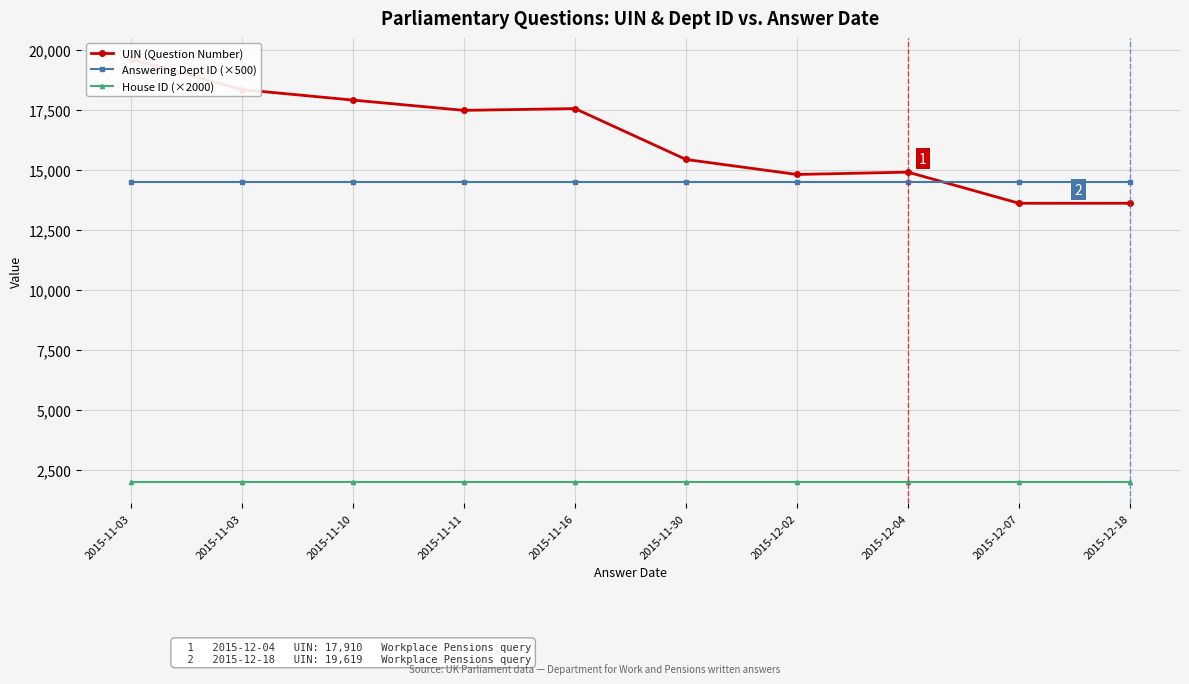

Reading right to left, what are all the values shown in this chart?

UIN (Question Number): 13613	13612	14909	14812	15437	17556	17482	17910	18347	19619
Answering Dept ID (×500): 14500	14500	14500	14500	14500	14500	14500	14500	14500	14500
House ID (×2000): 2000	2000	2000	2000	2000	2000	2000	2000	2000	2000